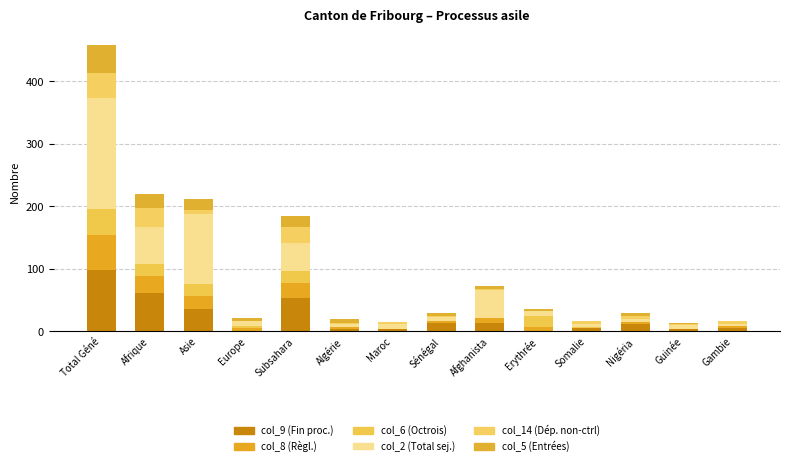

At which category is the sum across all series the highest?

Total Géné